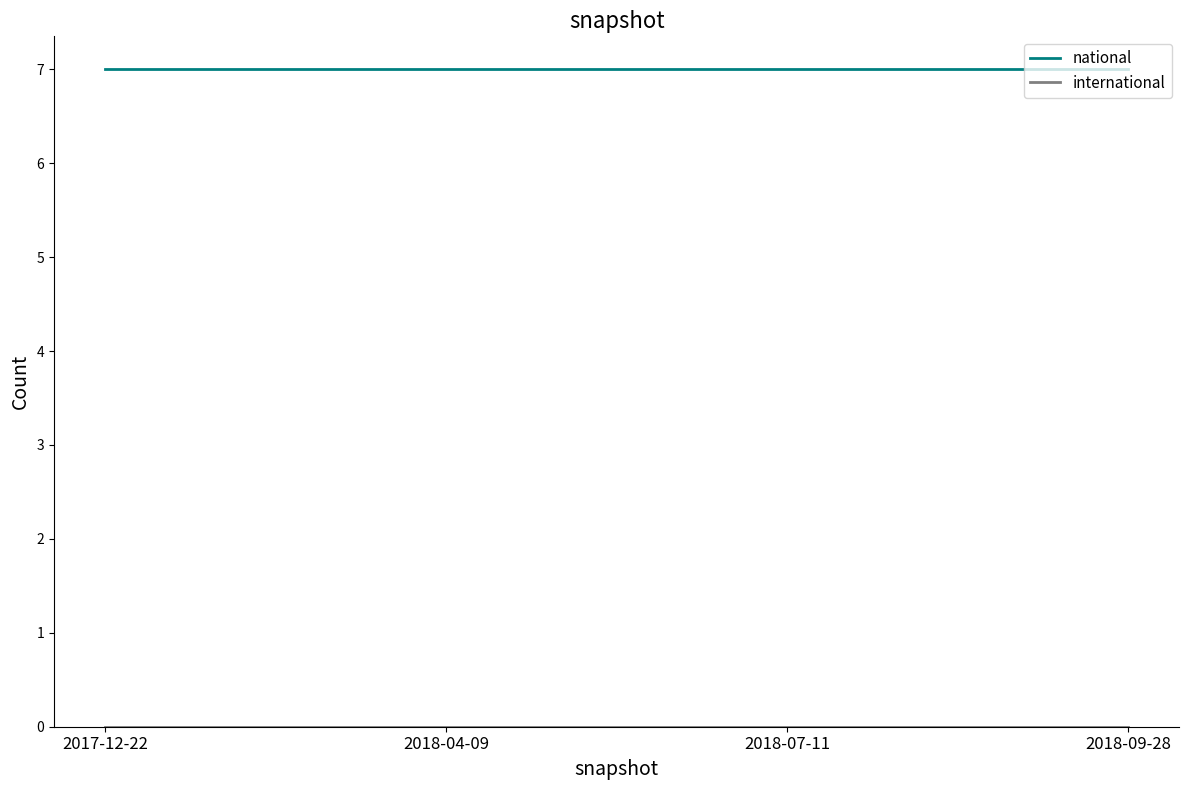

The value of national at 2018-04-09 is 11. True or false?

False